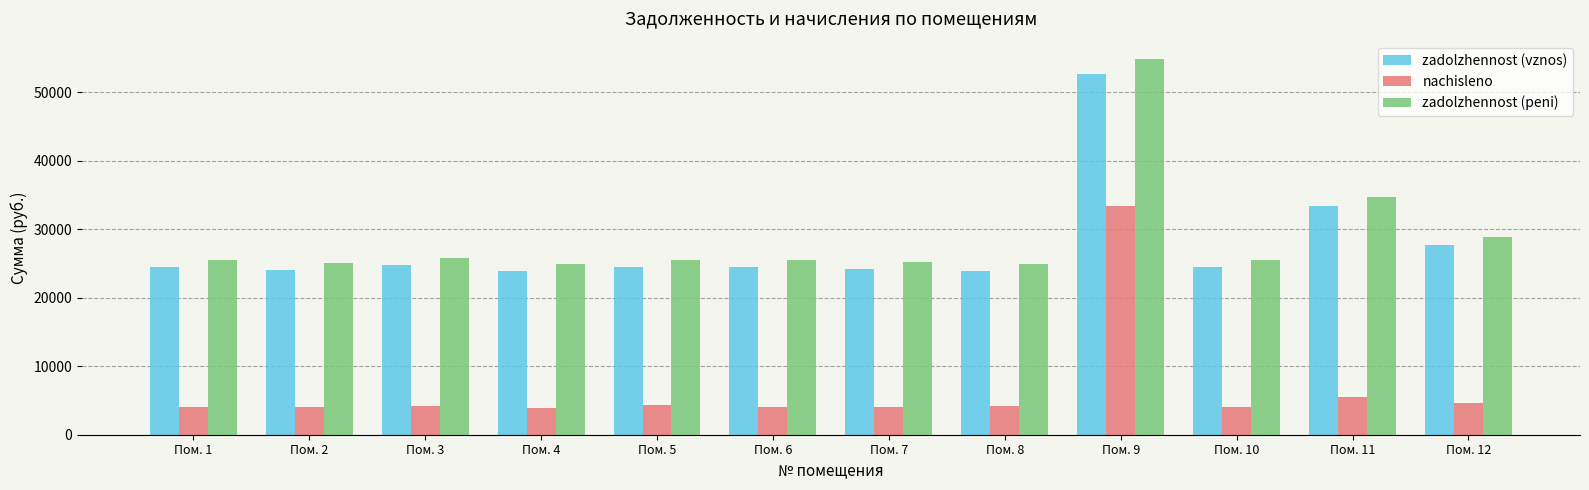

Which category has the highest value in the nachisleno series?

Пом. 9